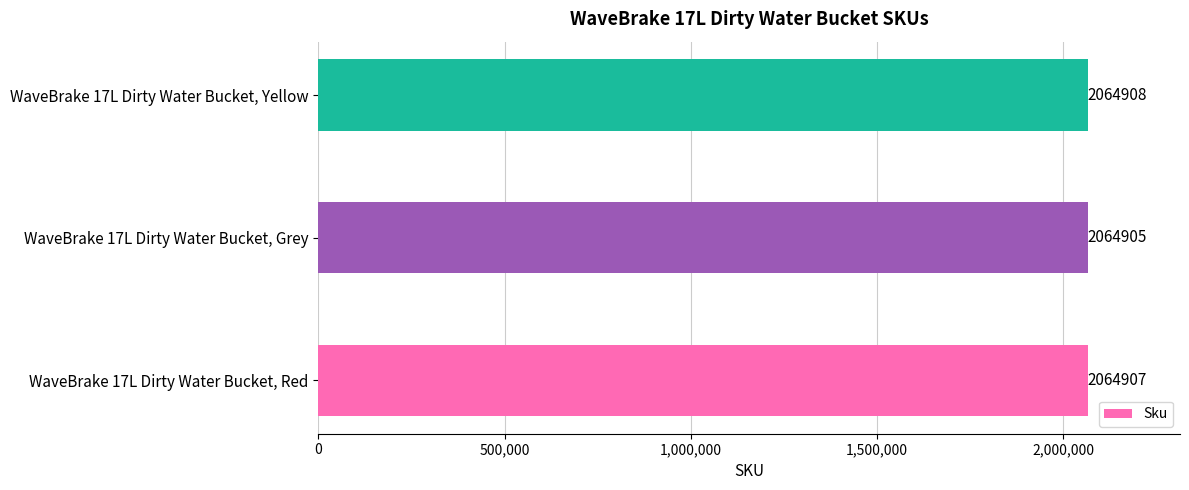

Which has a higher value, WaveBrake 17L Dirty Water Bucket, Red or WaveBrake 17L Dirty Water Bucket, Grey?

WaveBrake 17L Dirty Water Bucket, Red